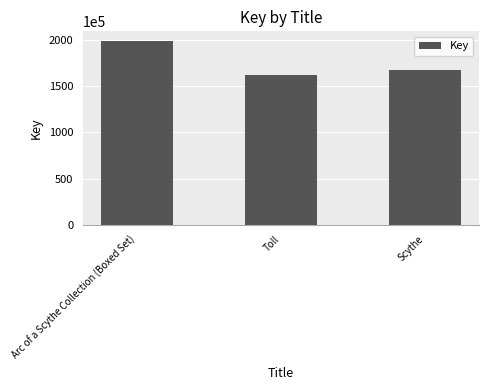

At which label does the data first exceed 168081974?

Arc of a Scythe Collection (Boxed Set)